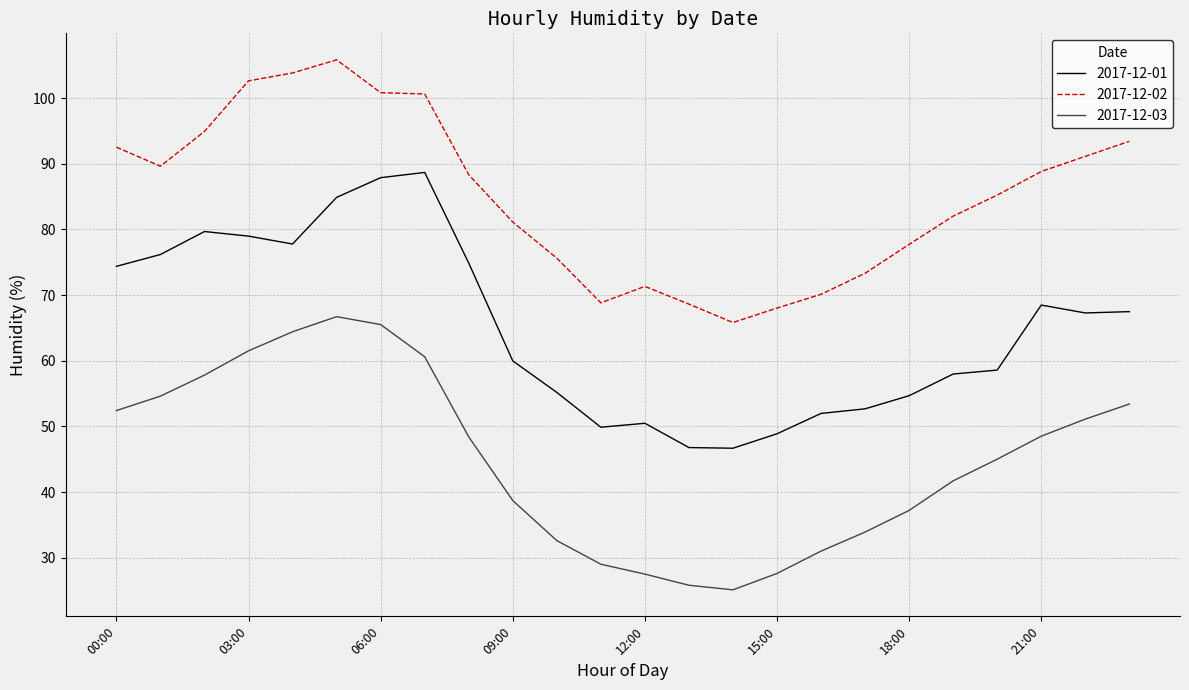

What is the highest value of the 2017-12-01 series?

88.7